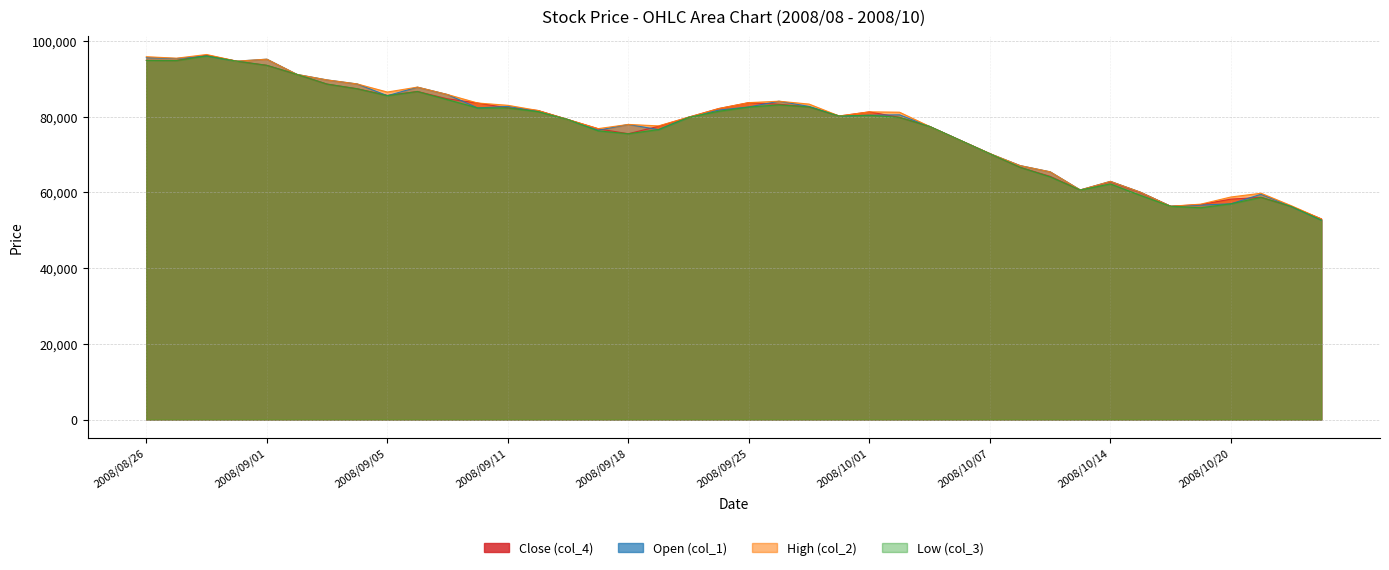

Is it true that Close (col_4) equals 49058 at 2008/09/09?

False